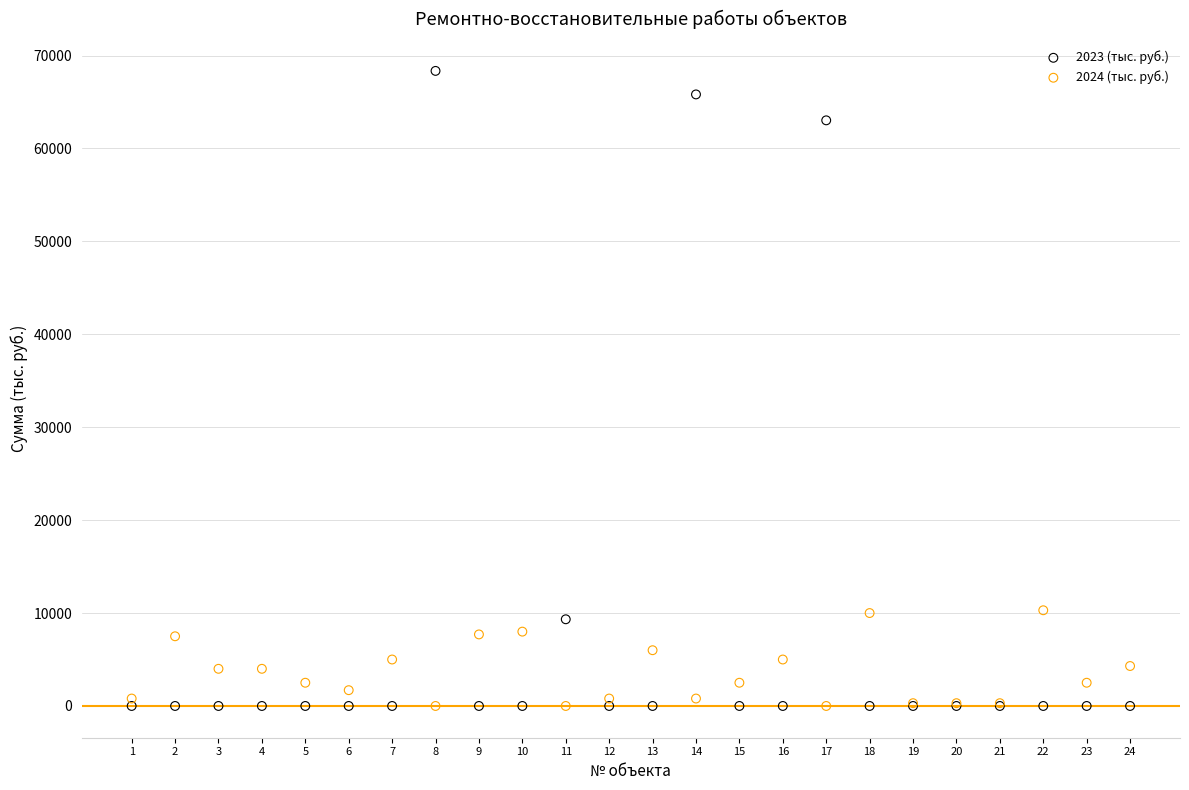

What are all the series names shown in the legend?

2023 (тыс. руб.), 2024 (тыс. руб.)